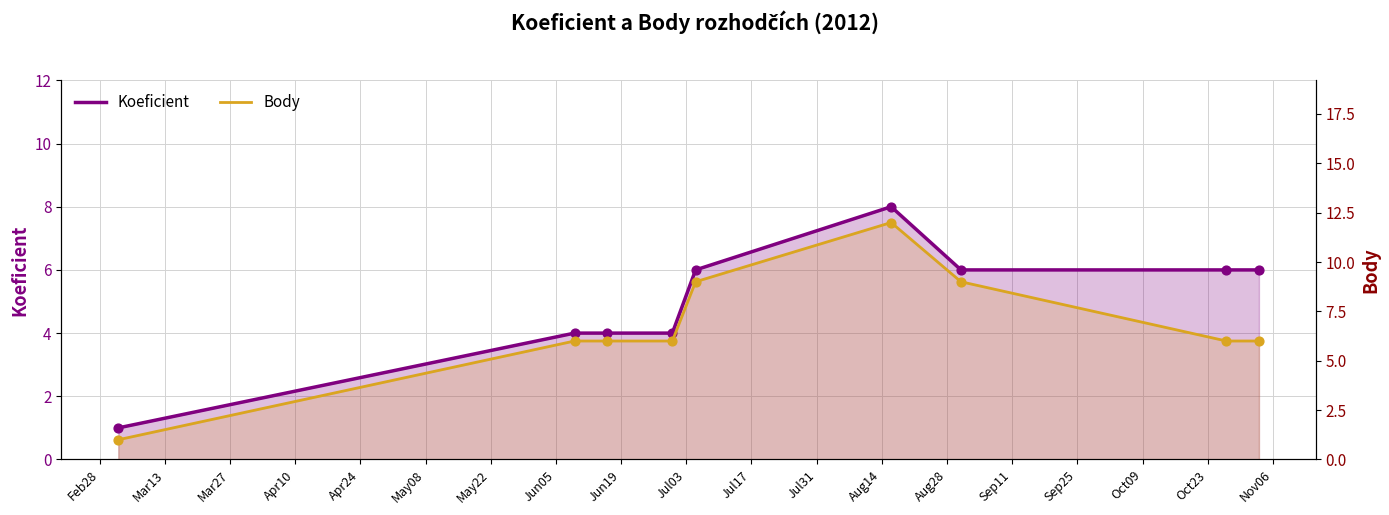

What are all the series names shown in the legend?

Koeficient, Body